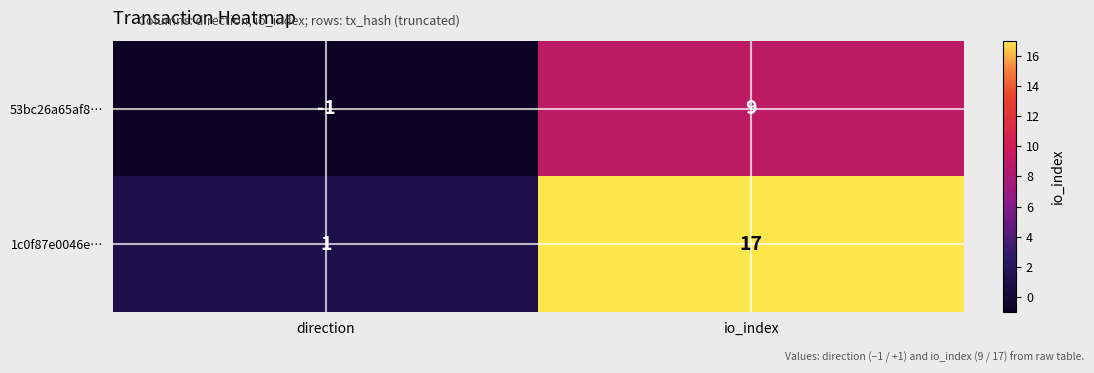

Between direction and io_index, which series saw the biggest shift?

1c0f87e0046e…